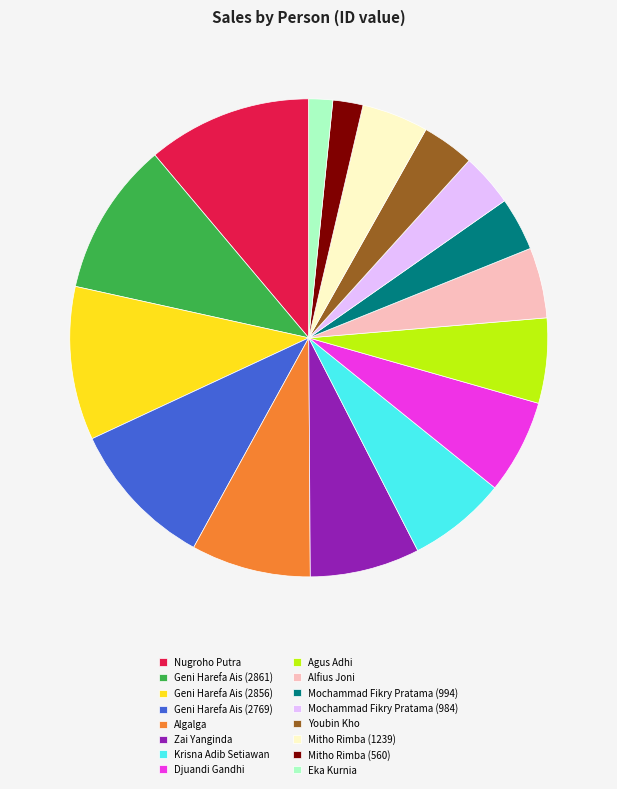

The Geni Harefa Ais (2769) slice represents 10% of the pie. True or false?

True